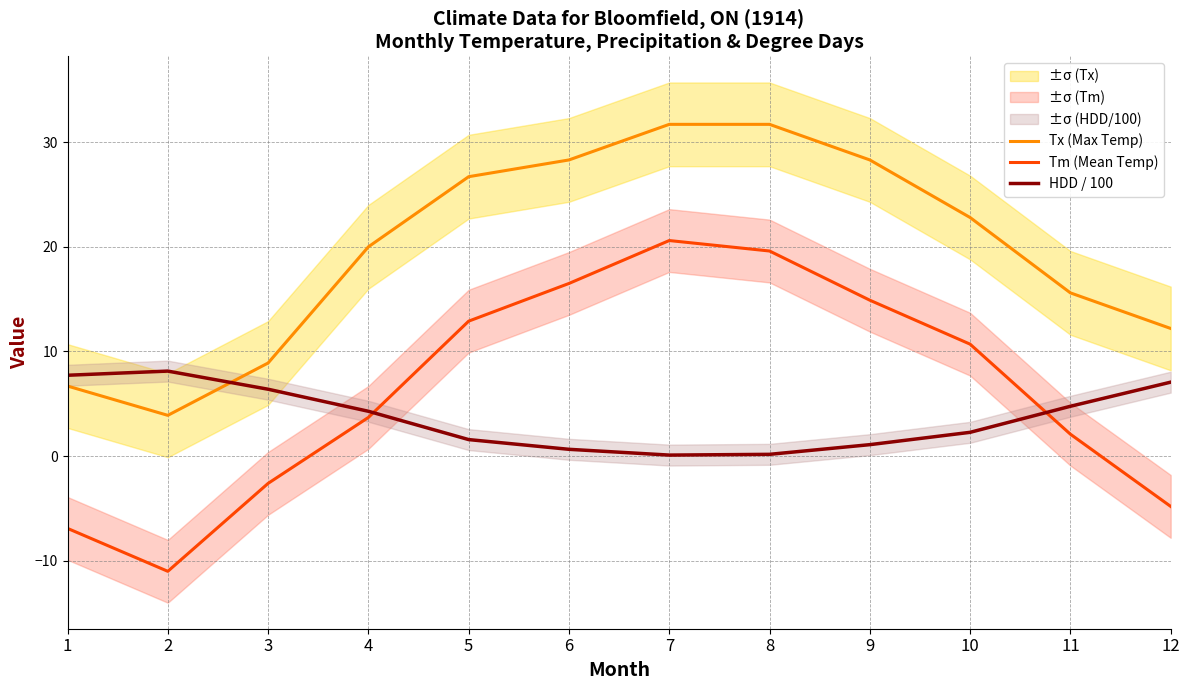

Read the Tm (Mean Temp) value at 10.

10.7